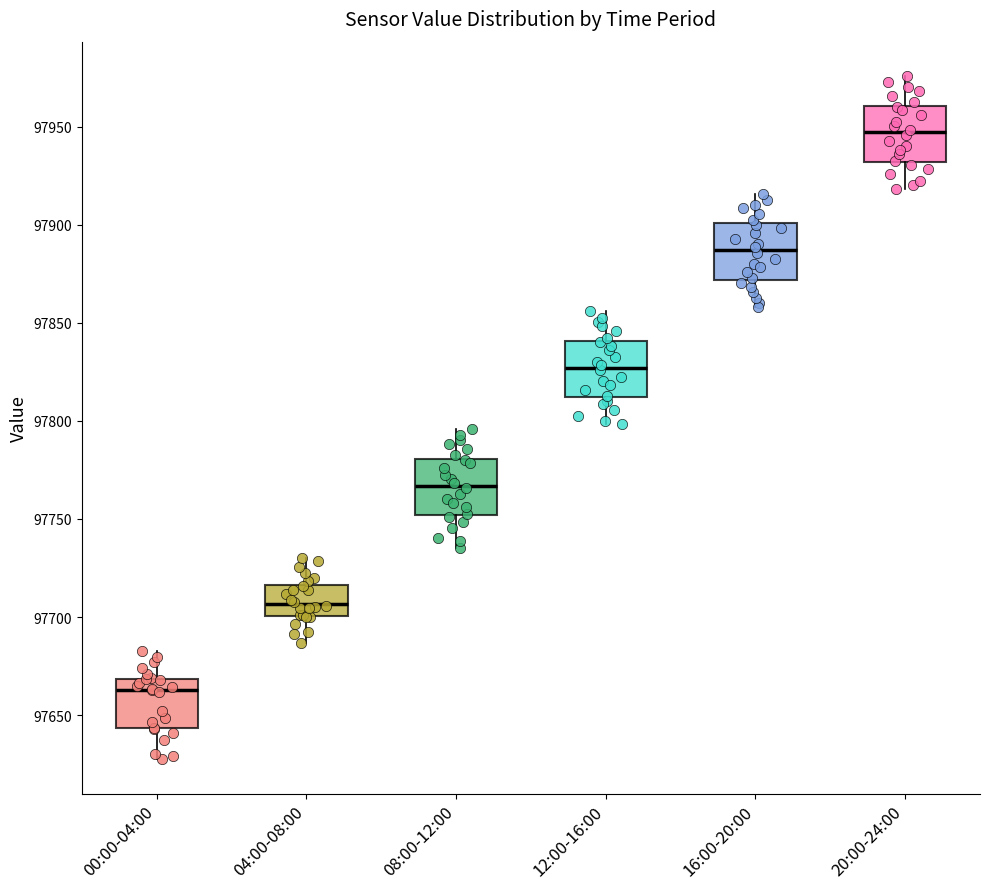

Reading left to right, transcribe this box plot: for each box, give where its median line is, the range the box spans, and where its two whiskers end, as read against the y-axis. The values are not printed on the chart, so give them approximately, as read against the axis.

00:00-04:00: median 97665, box 97645 to 97670, whiskers 97625 to 97685
04:00-08:00: median 97705, box 97700 to 97715, whiskers 97685 to 97730
08:00-12:00: median 97765, box 97750 to 97780, whiskers 97735 to 97795
12:00-16:00: median 97825, box 97810 to 97840, whiskers 97800 to 97855
16:00-20:00: median 97885, box 97870 to 97900, whiskers 97860 to 97915
20:00-24:00: median 97945, box 97930 to 97960, whiskers 97920 to 97975